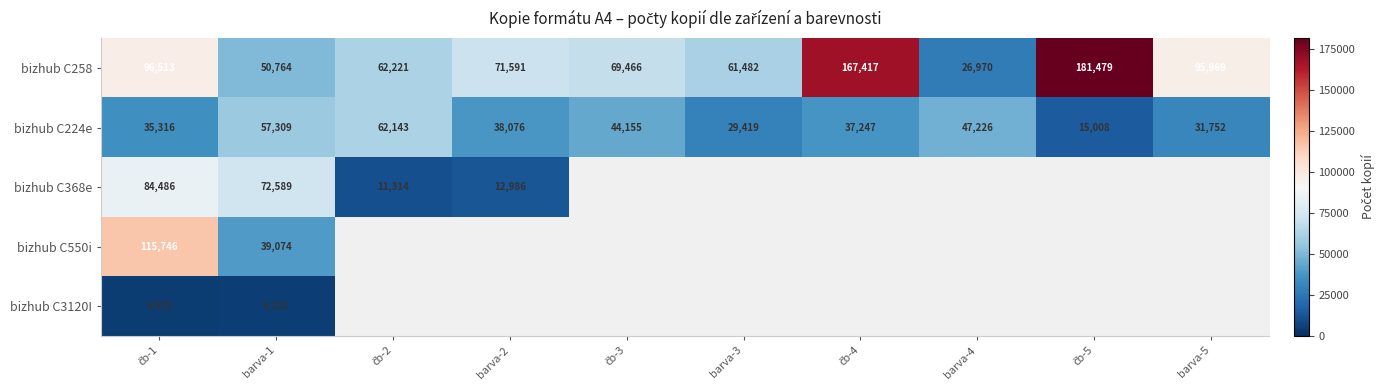

What is the spread (max minus min) of values at barva-1?

67457